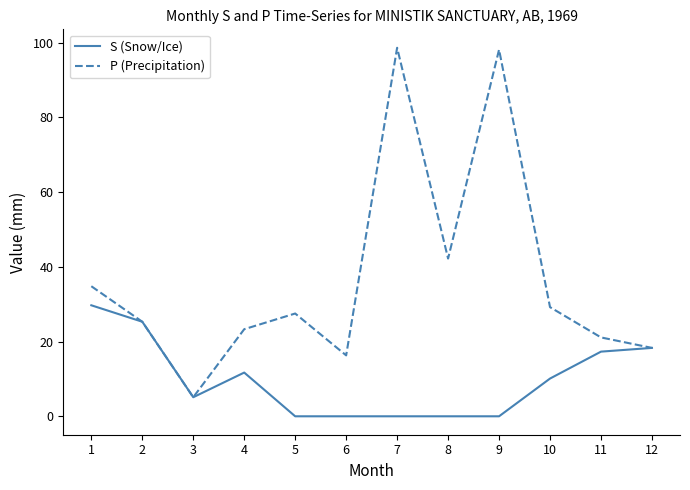

Which category has the lowest value in the P (Precipitation) series?

3